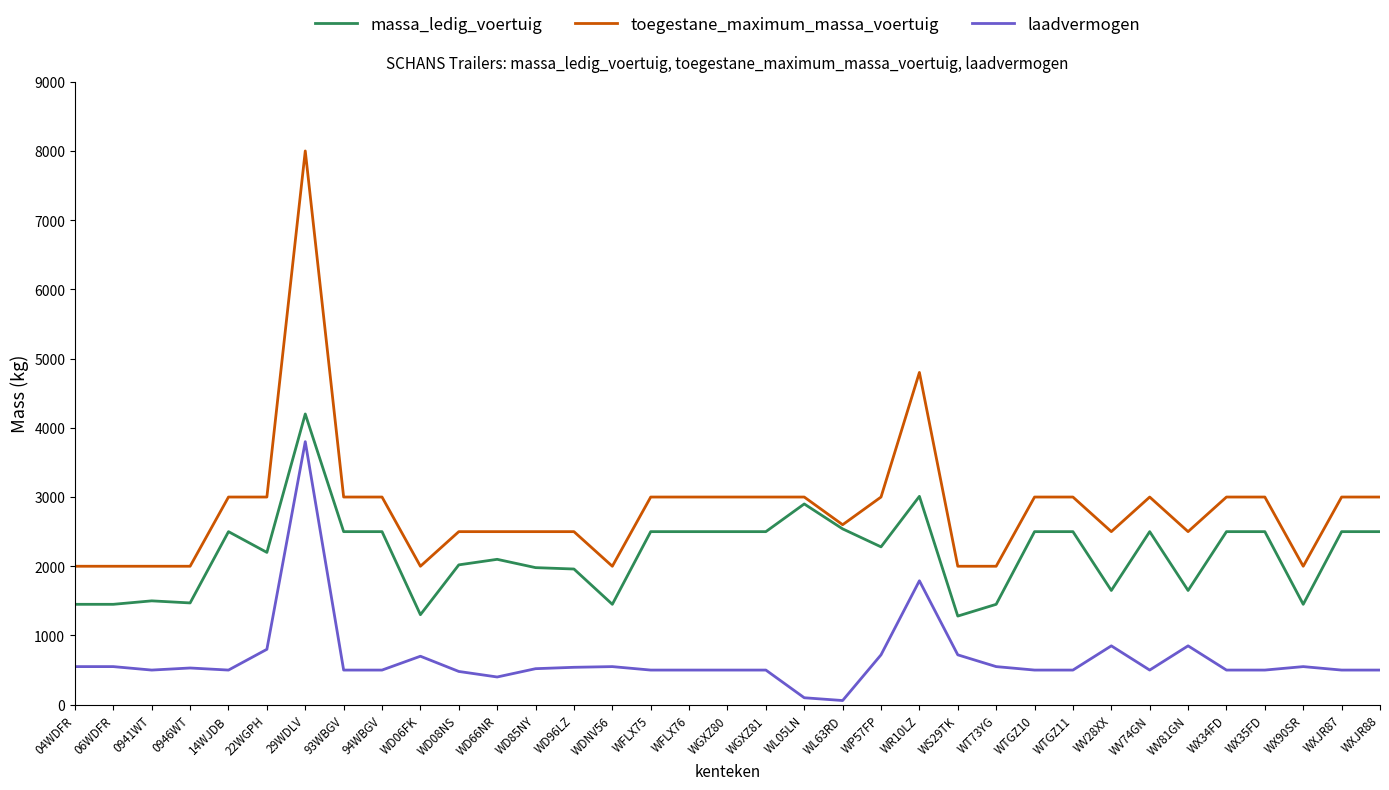

At which label does massa_ledig_voertuig reach its peak?

29WDLV